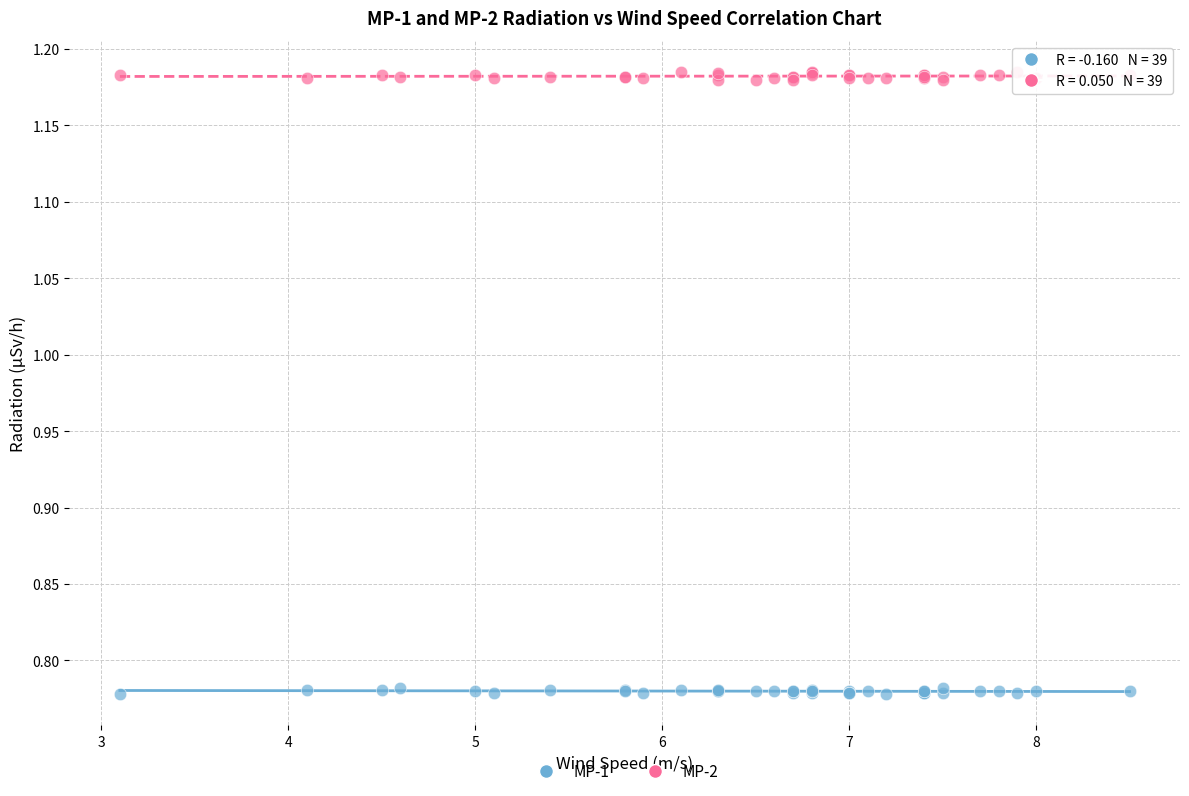

Which series reaches the maximum Y coordinate?

MP-2